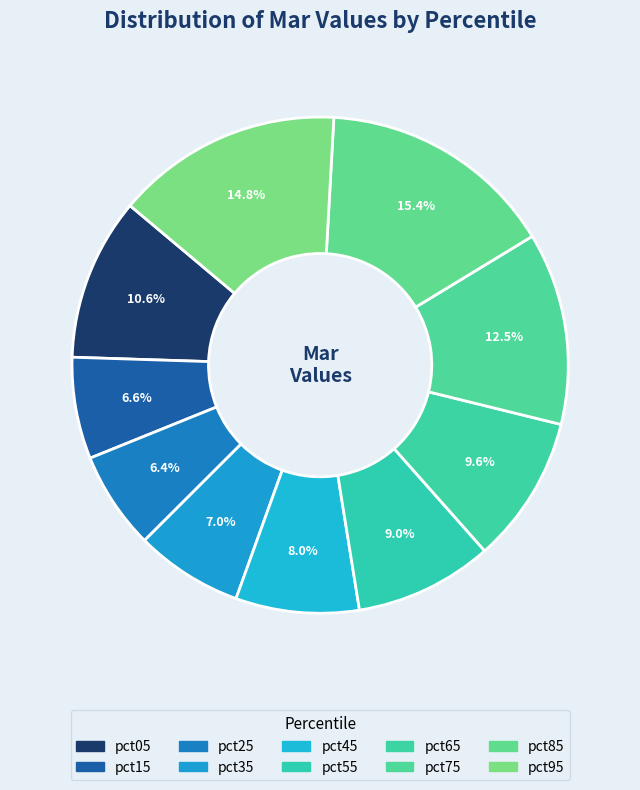

Is there a majority slice in this chart?

No